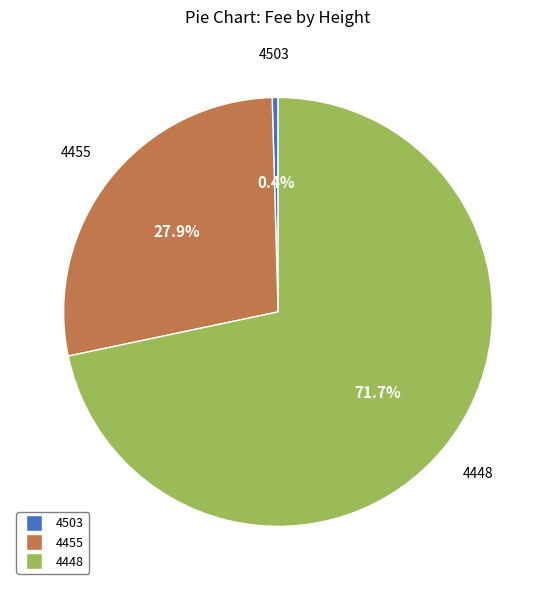

To the nearest percent, what is the difference between the 4448 and 4503 slice percentages?

71%